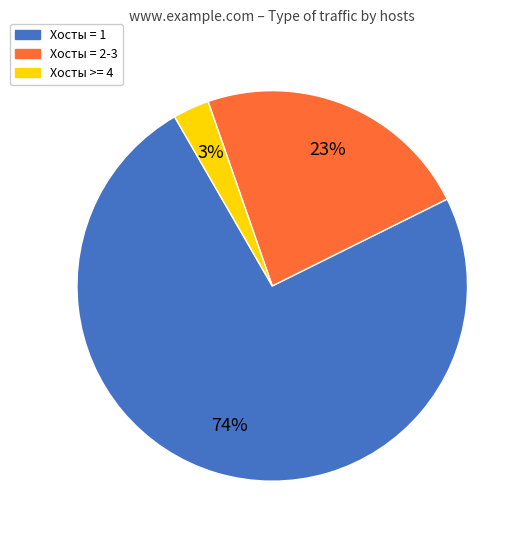

How many slices are in this pie chart?

3